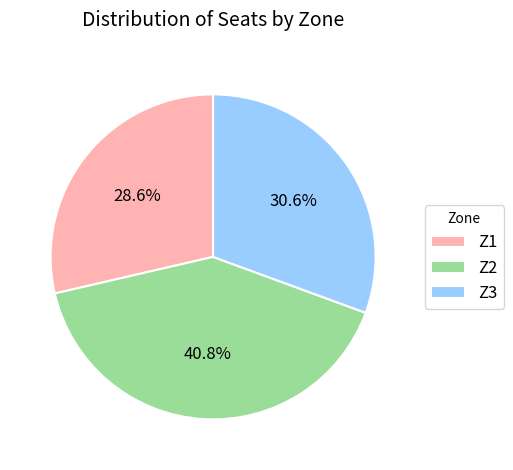

Approximately how many times larger is the value at Z1 compared to Z3?

0.9